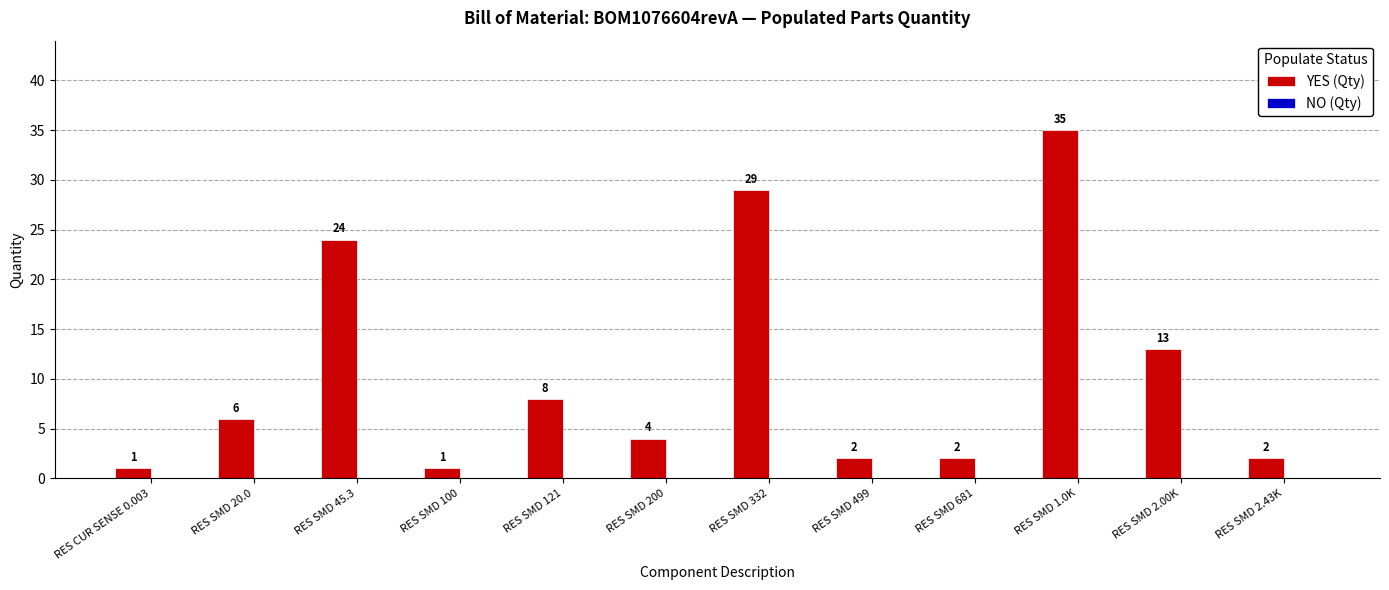

Between RES SMD 332 and RES CUR SENSE 0.003, which is larger?

RES SMD 332